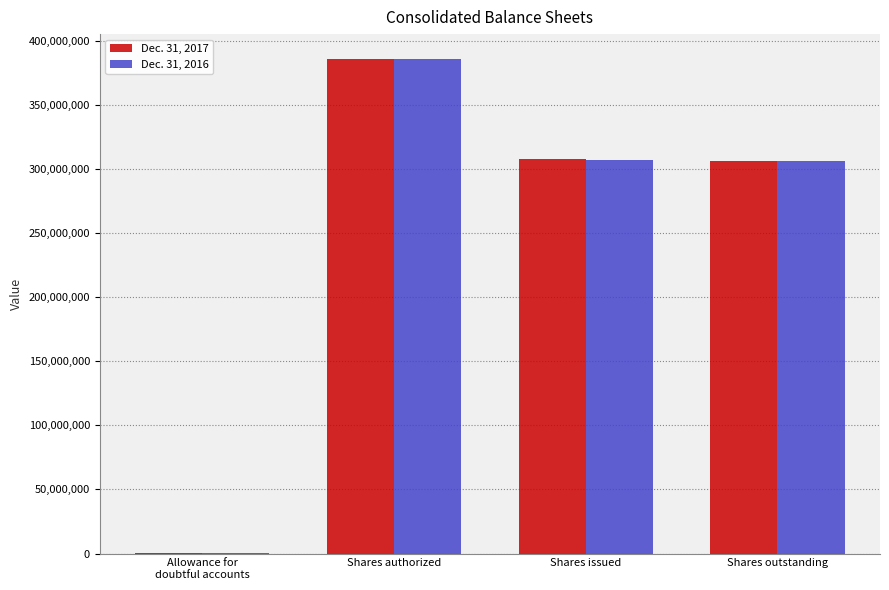

Does the chart contain stacked bars?

No